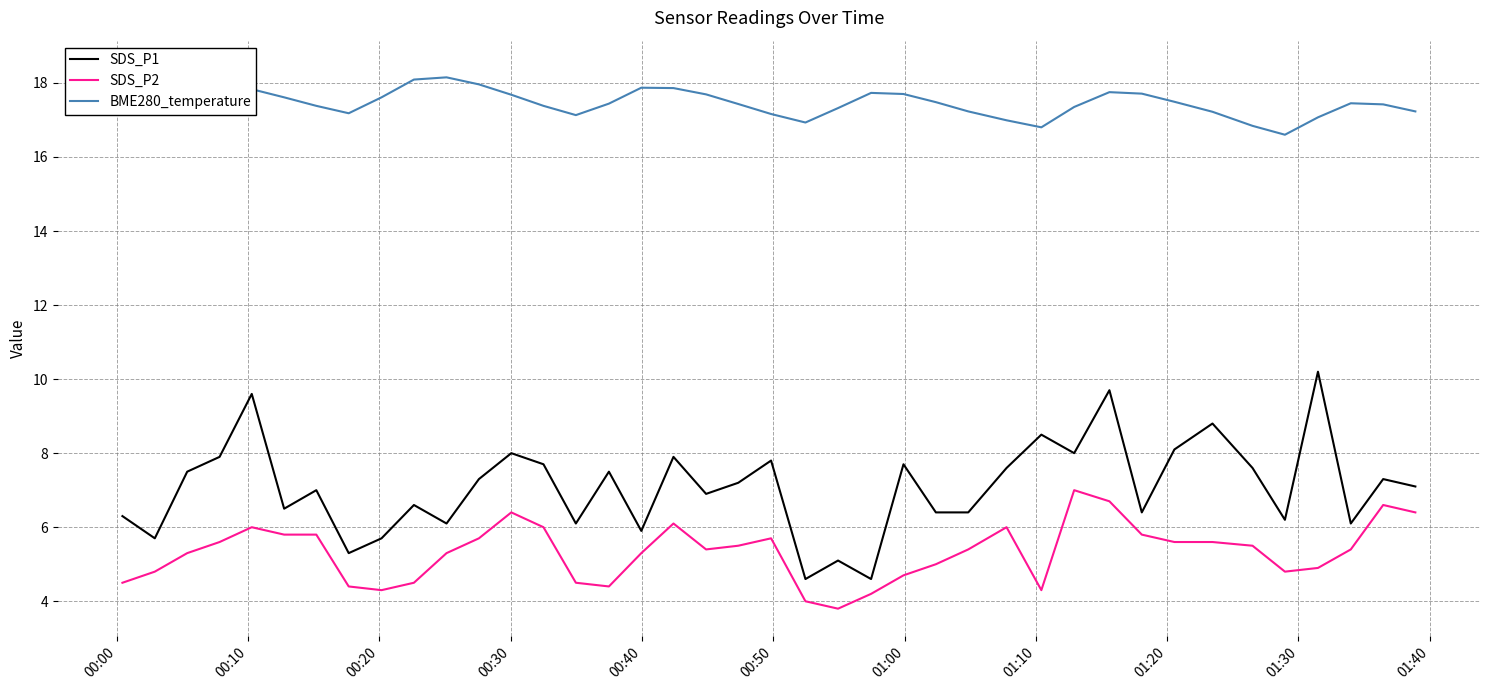

What is the highest value of the SDS_P2 series?

7.0